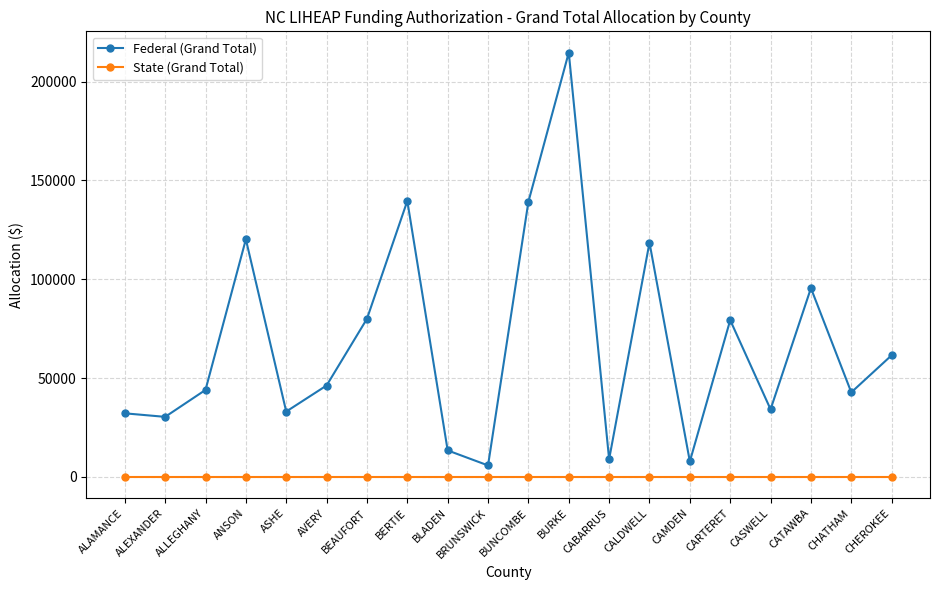

True or false: Federal (Grand Total) has more than 1 points higher than both neighbors.

True